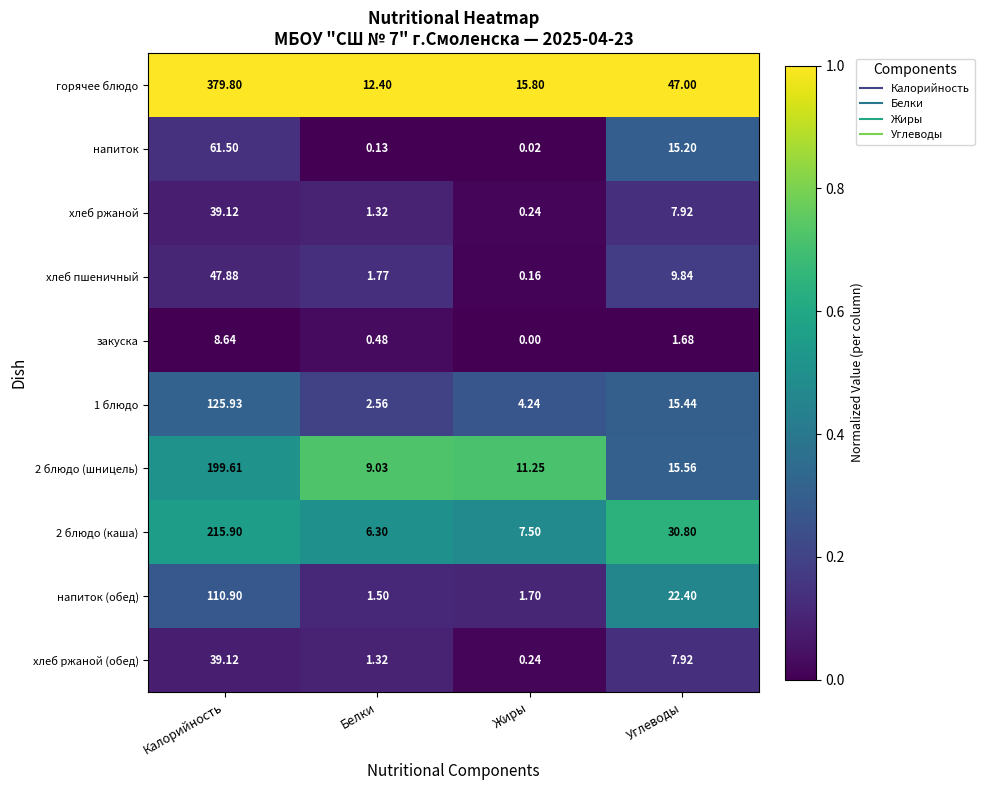

At which category does the chart reach its peak across all series?

Калорийность